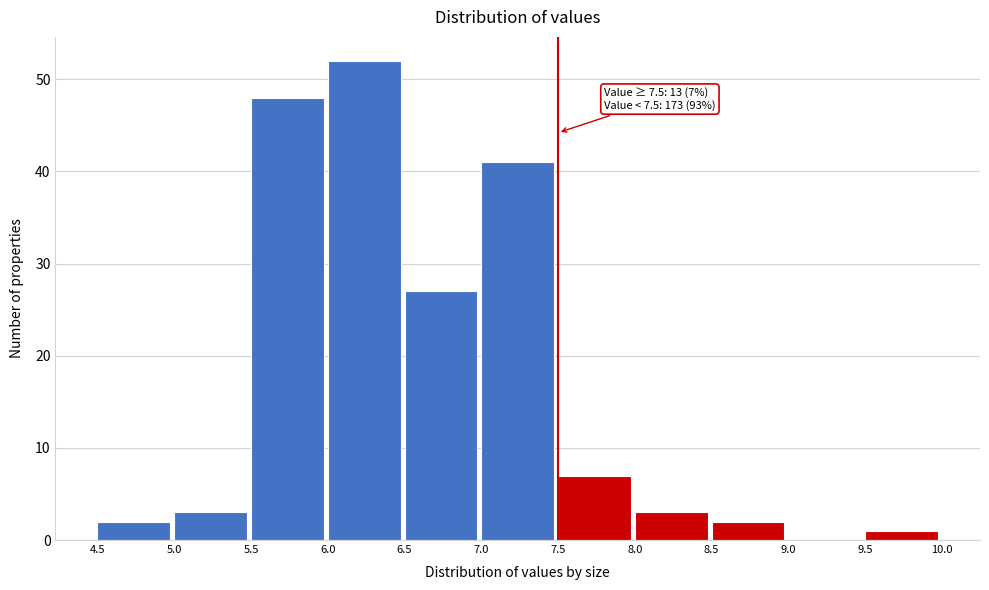

Which range on the x-axis has the tallest bar?

6.0 to 6.5